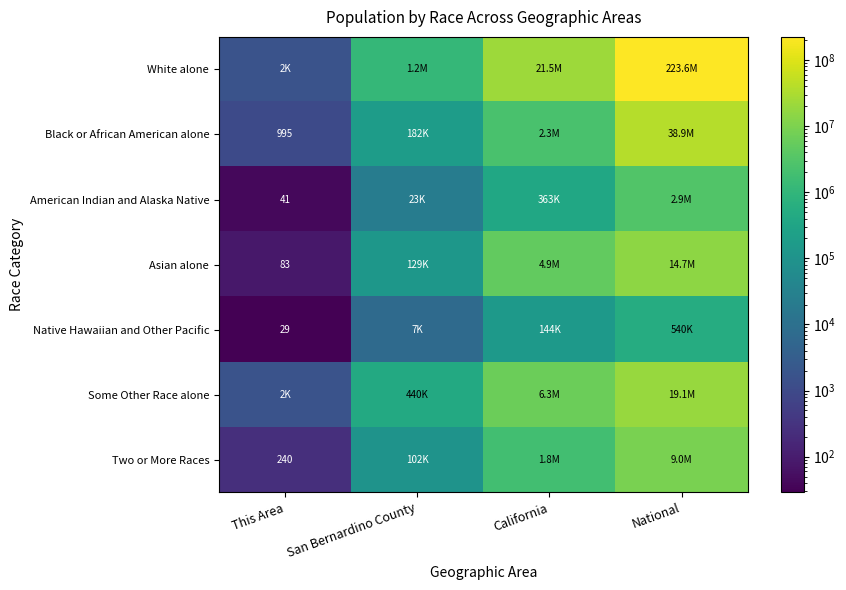

At how many categories does at least one series exceed 166276605?

1